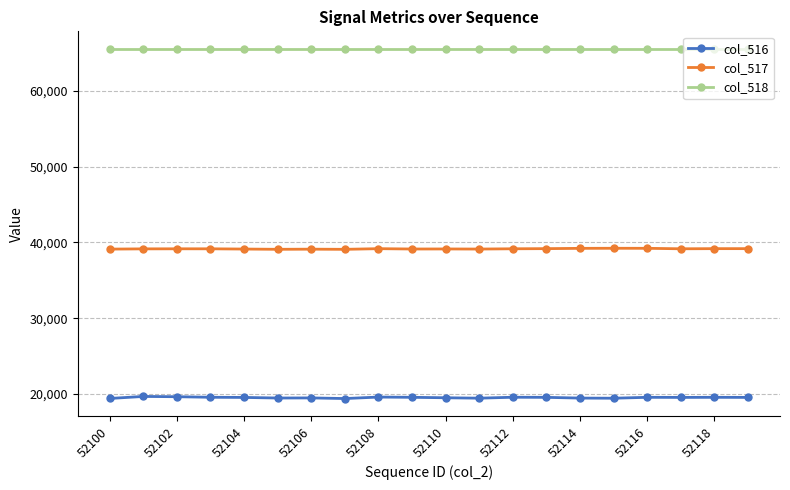

Which series has the largest range (max minus min)?

col_516